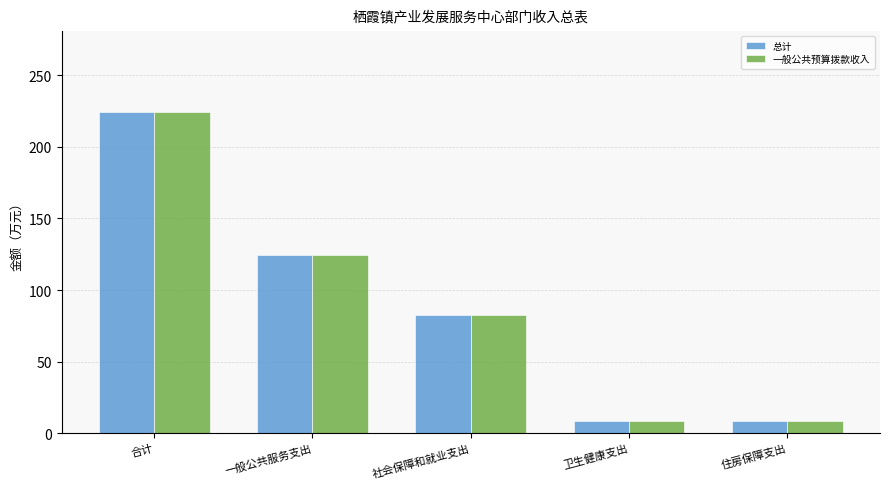

What is the average value of the 一般公共预算拨款收入 series?

89.9